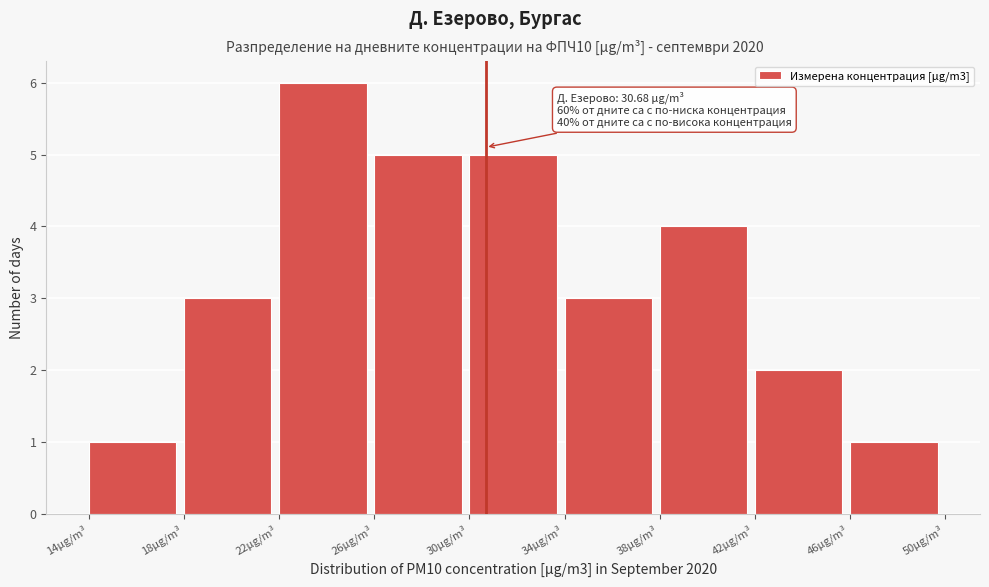

Which range on the x-axis has the tallest bar?

22 to 26